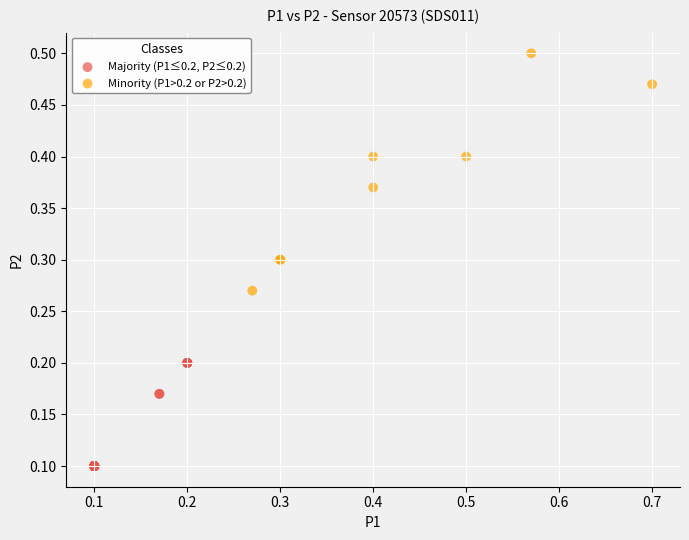

Which series contains the highest Y value?

Minority (P1>0.2 or P2>0.2)